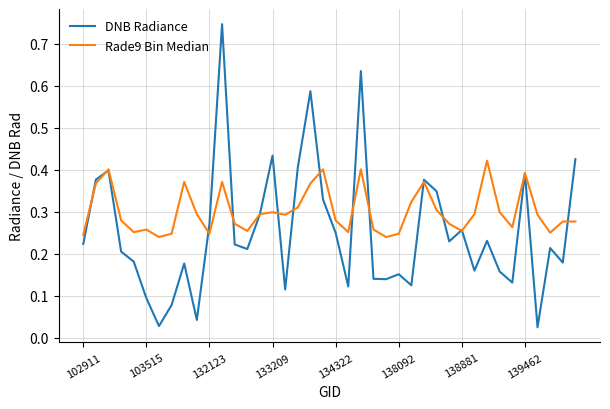

Does the chart have visible grid lines?

Yes